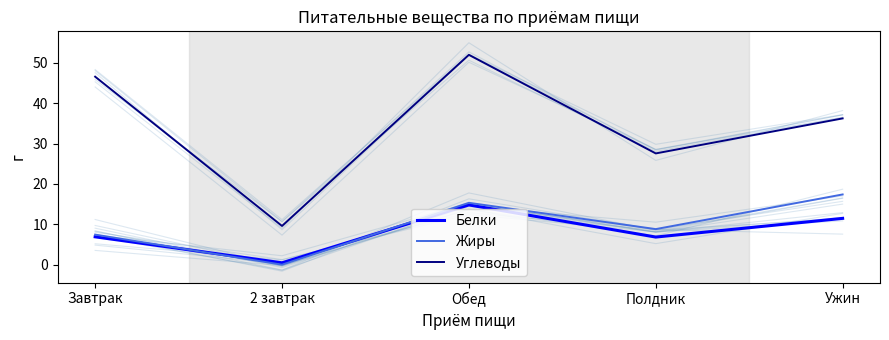

Reading left to right, extract all data points from this chart.

Белки: Завтрак=6.9	2 завтрак=0.5	Обед=14.8	Полдник=6.8	Ужин=11.5
Жиры: Завтрак=7.5	2 завтрак=0.0	Обед=15.3	Полдник=8.8	Ужин=17.4
Углеводы: Завтрак=46.5	2 завтрак=9.6	Обед=52.0	Полдник=27.6	Ужин=36.2